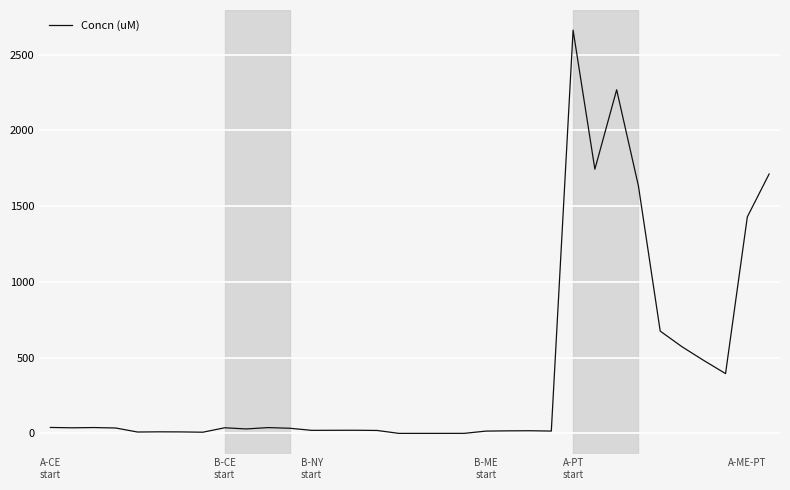

What is the greatest value displayed?

2660.9